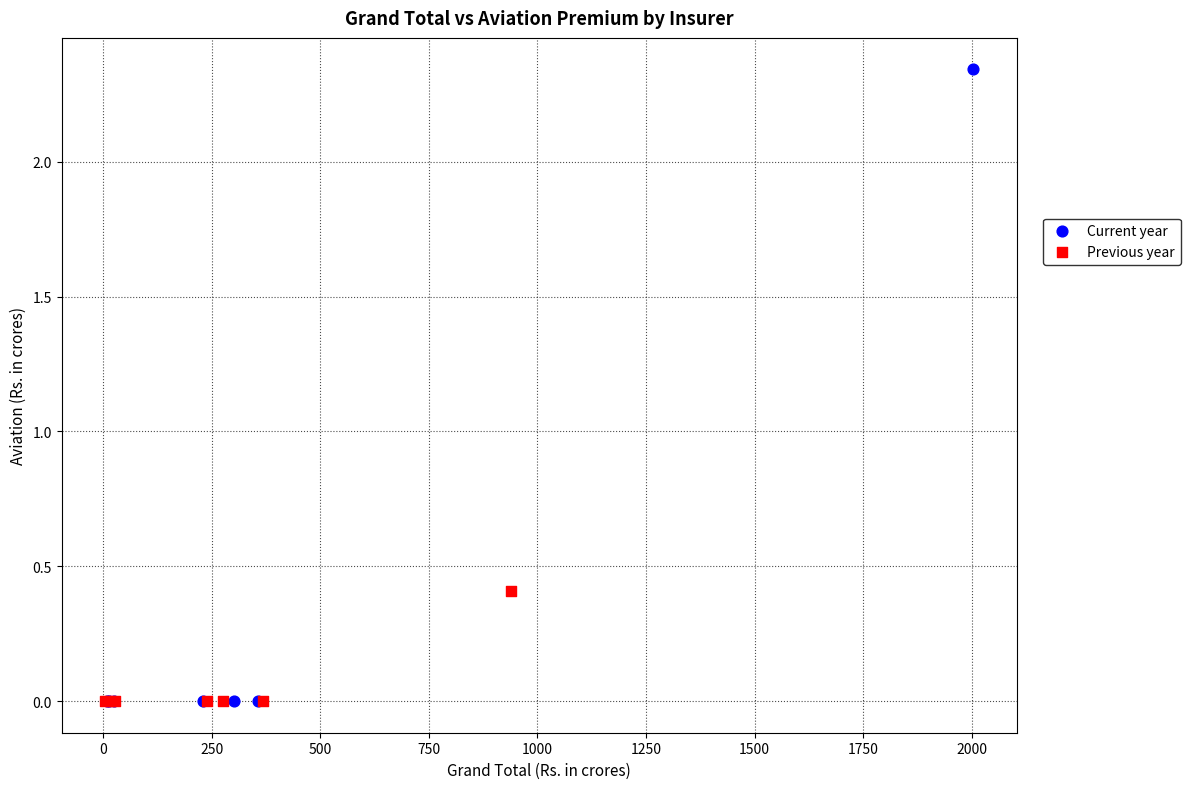

Which series reaches the maximum Y coordinate?

Current year